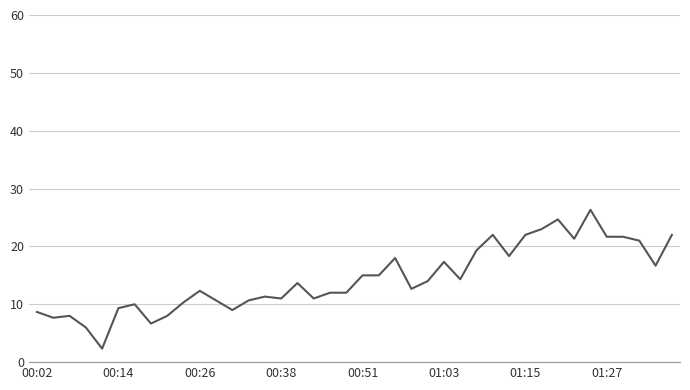

What is the difference between the maximum and minimum values?

24.0